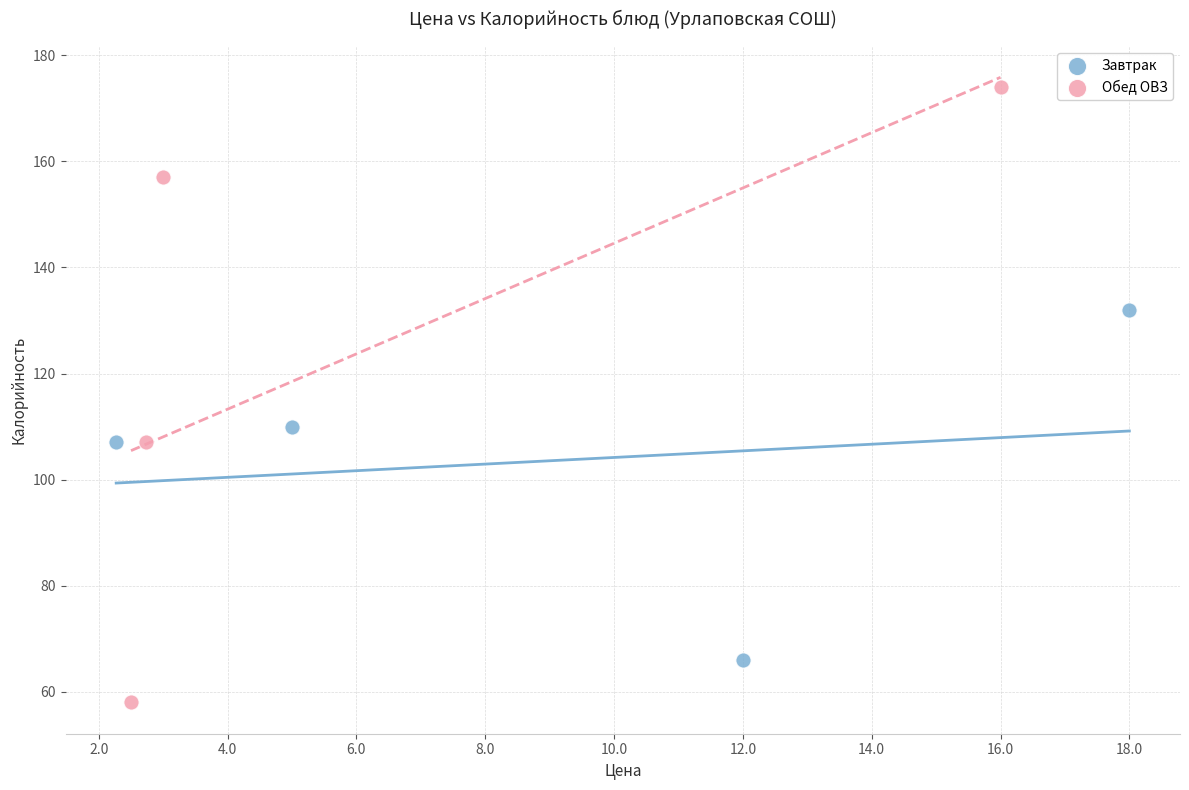

Which series reaches the minimum Y coordinate?

Обед ОВЗ